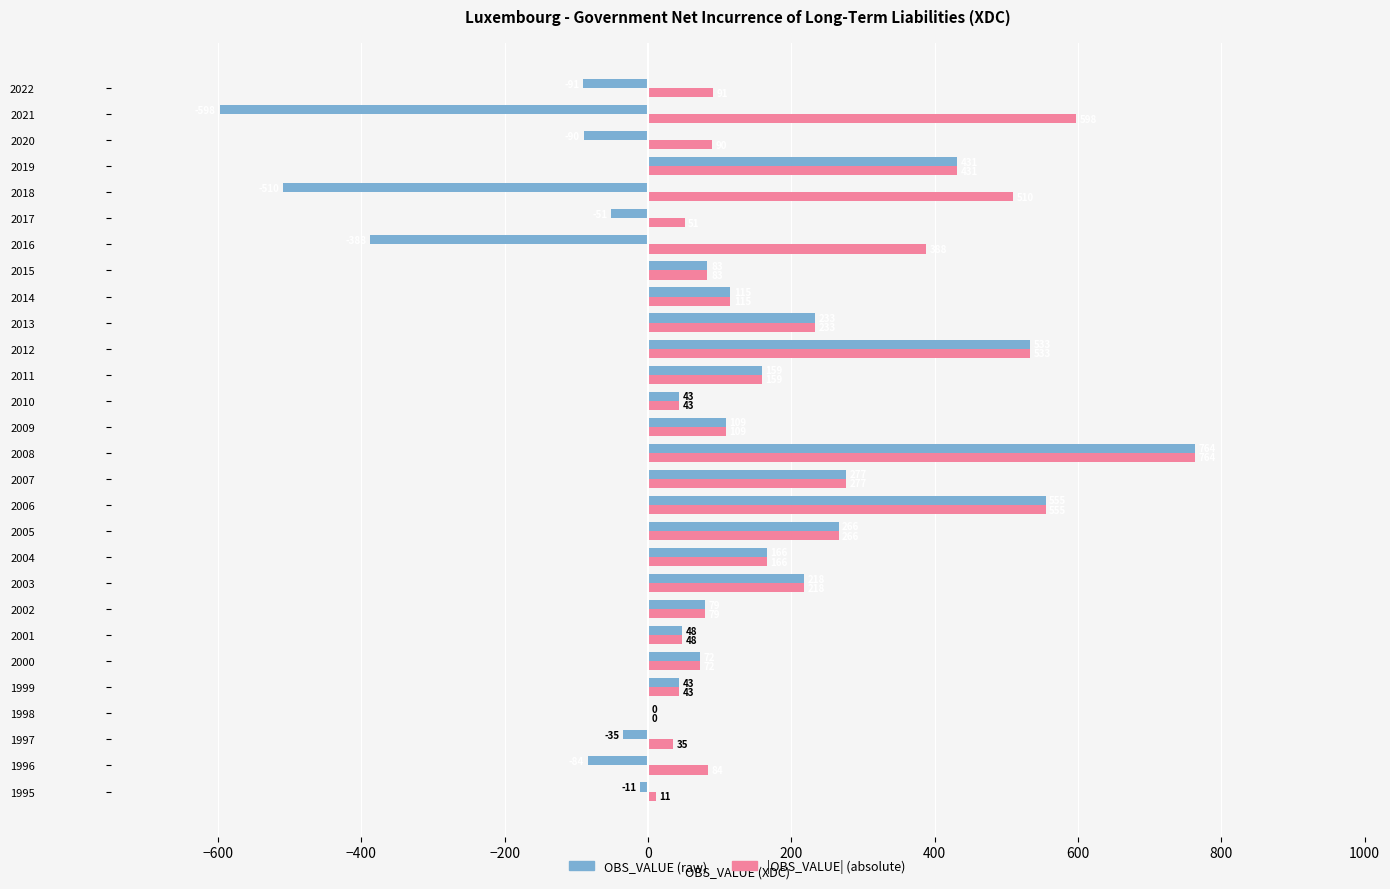

At which category does the chart reach its peak across all series?

2008